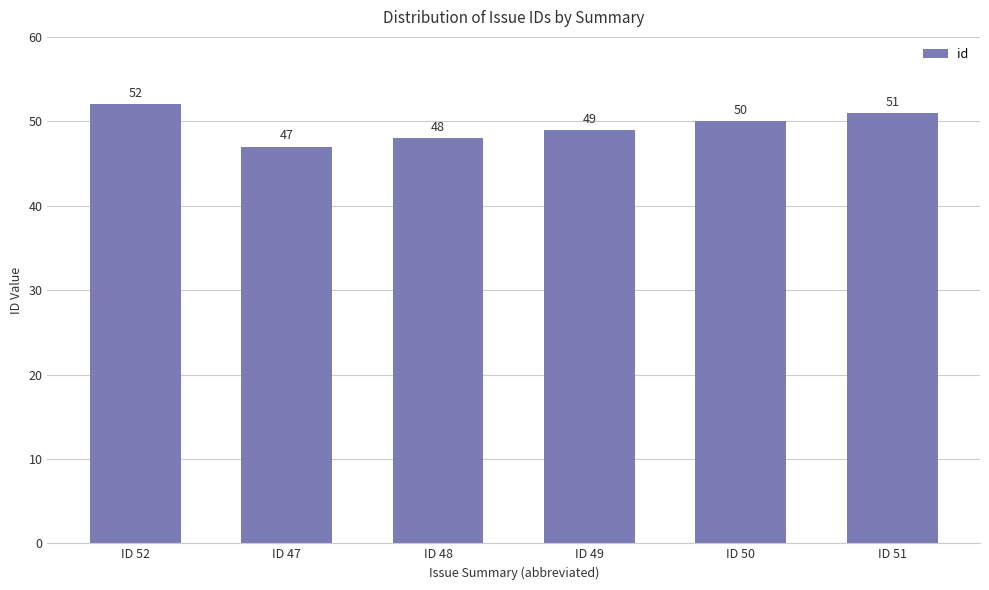

Which has a higher value, ID 48 or ID 52?

ID 52